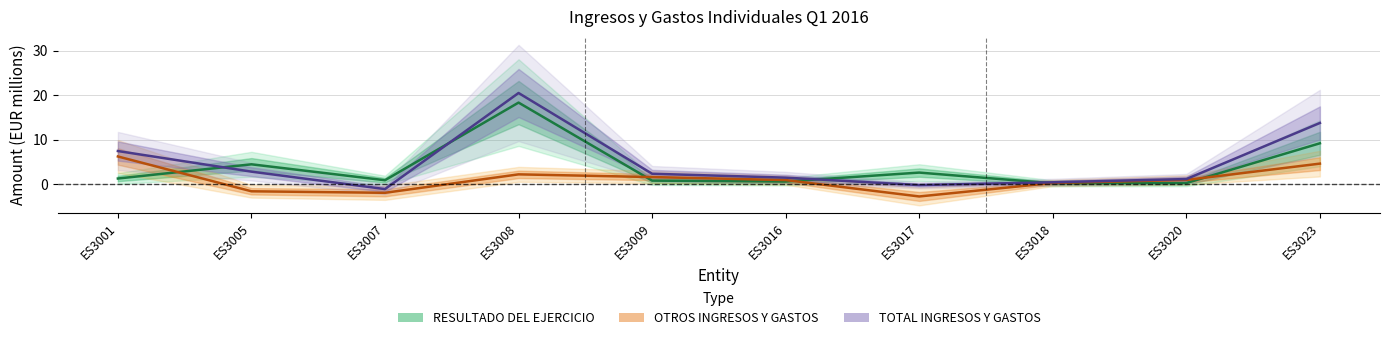

How many interior local peaks does the OTROS INGRESOS Y GASTOS series have?

1